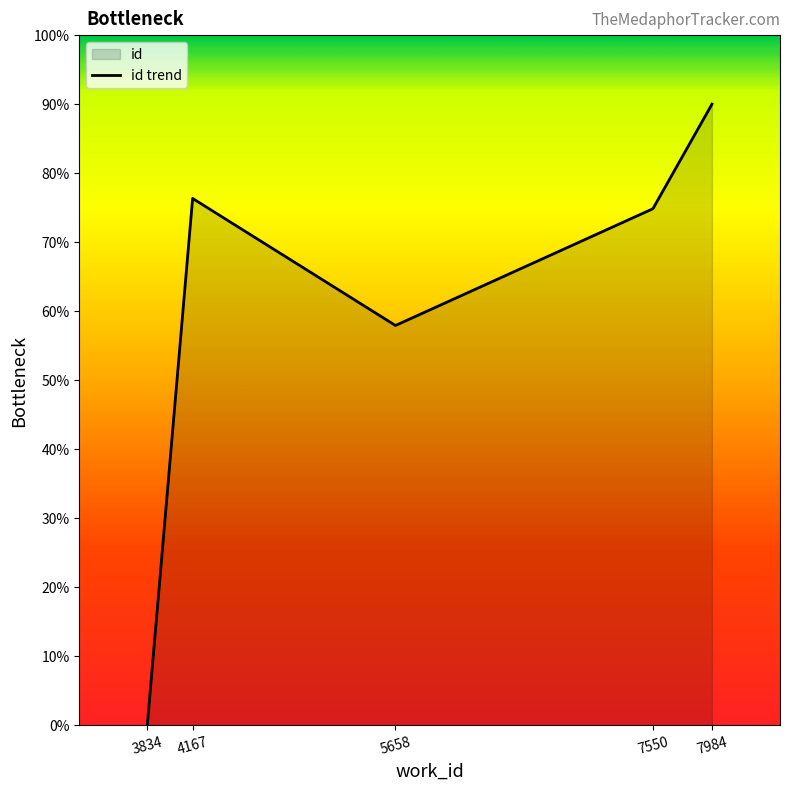

Rank the categories by value from lowest to highest.

3834, 5658, 7550, 4167, 7984